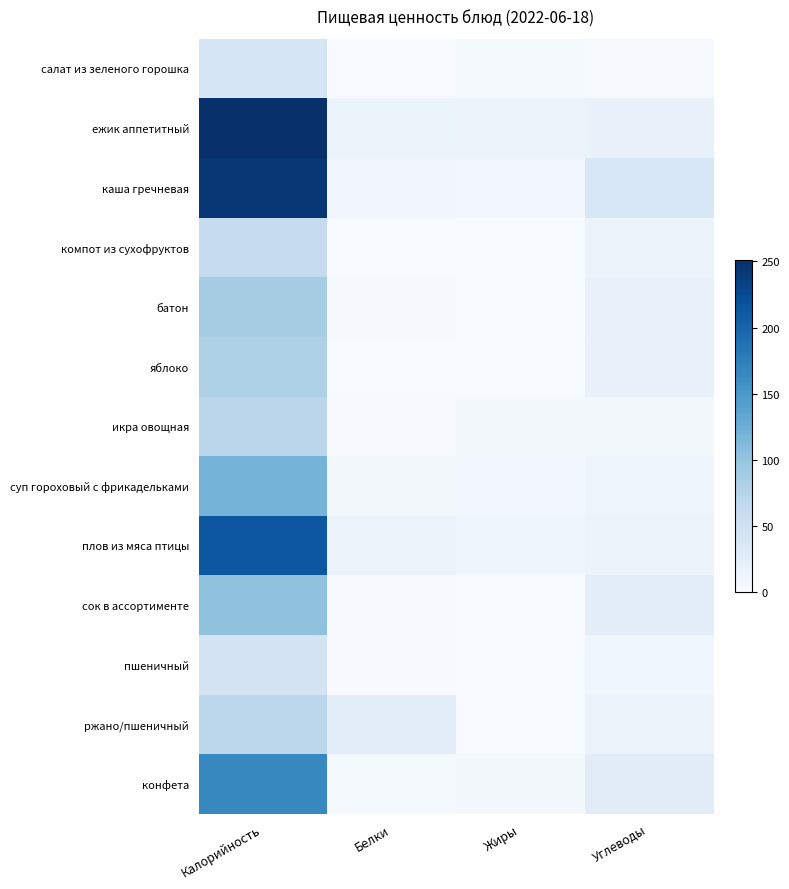

Which label corresponds to the largest value in the chart?

Калорийность